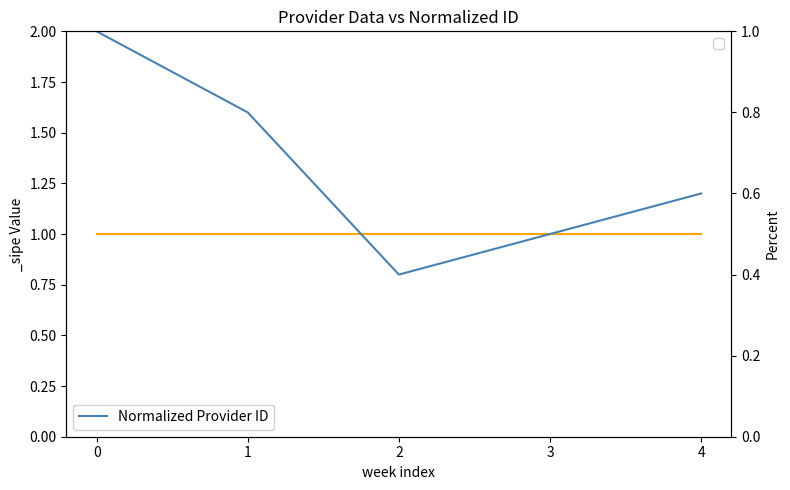

Reading left to right, transcribe all the data shown in this chart.

1.0	0.8	0.4	0.5	0.6